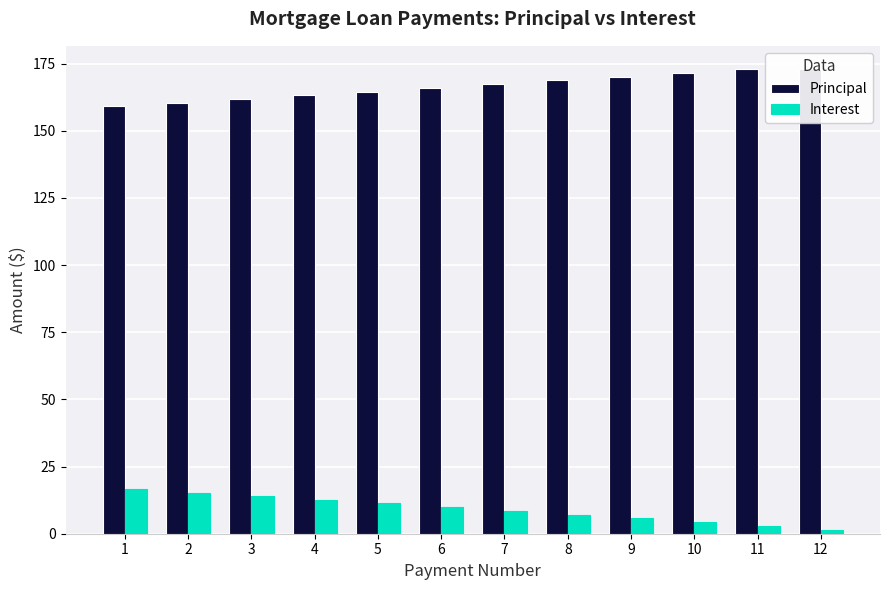

What is the difference between the highest and lowest values at 6?

156.0